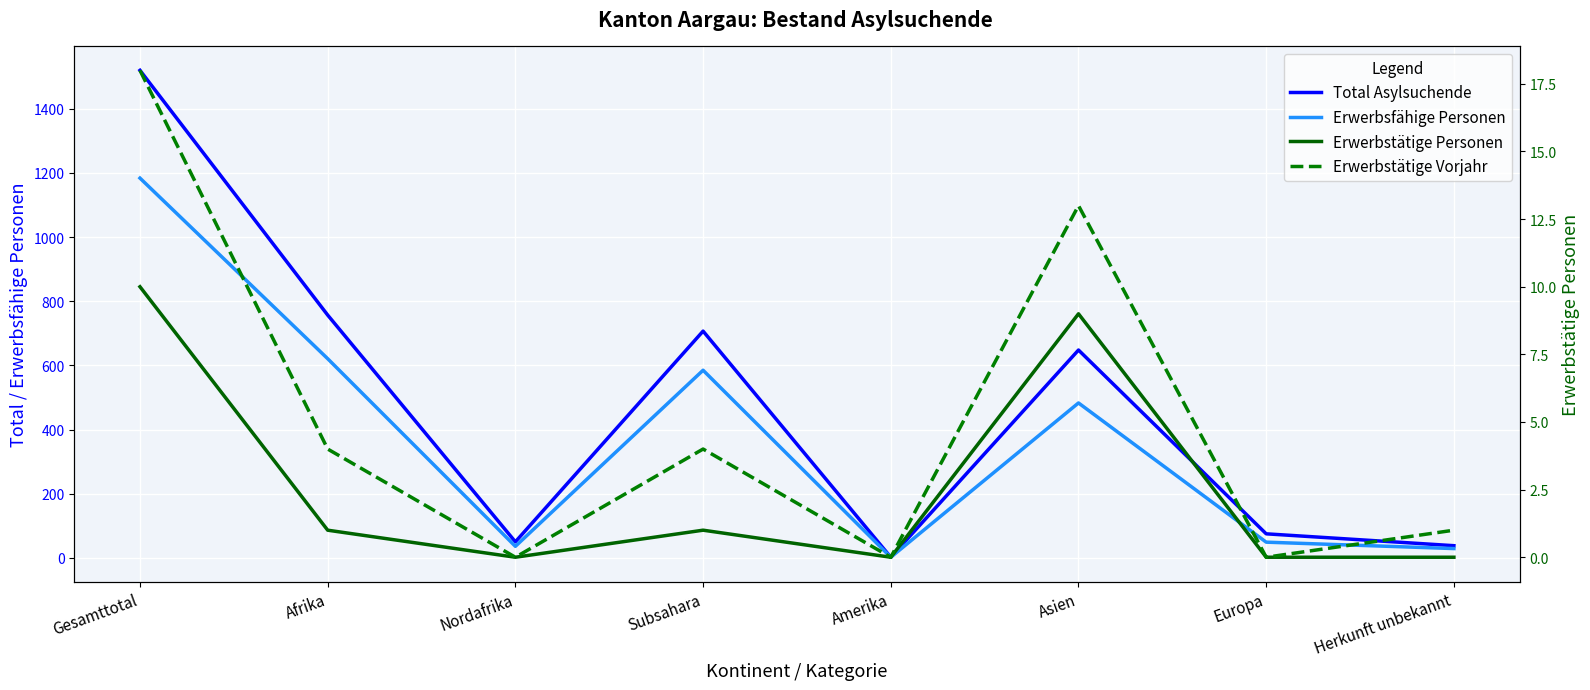

Count the Erwerbstätige Personen values in the range 0 to 9.

7